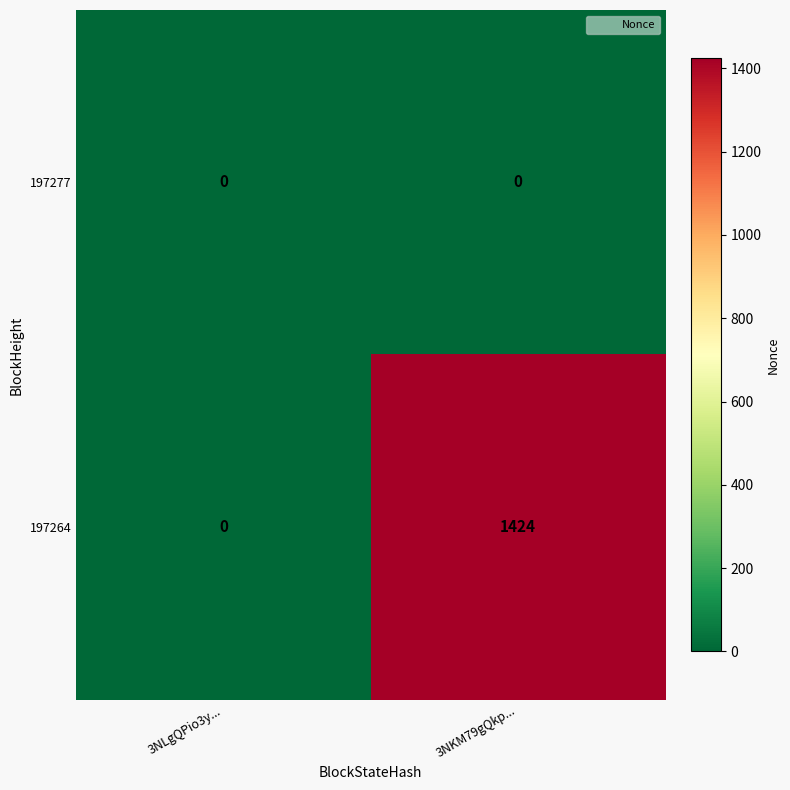

What is the spread (max minus min) of values at 3NKM79gQkp...?

1424